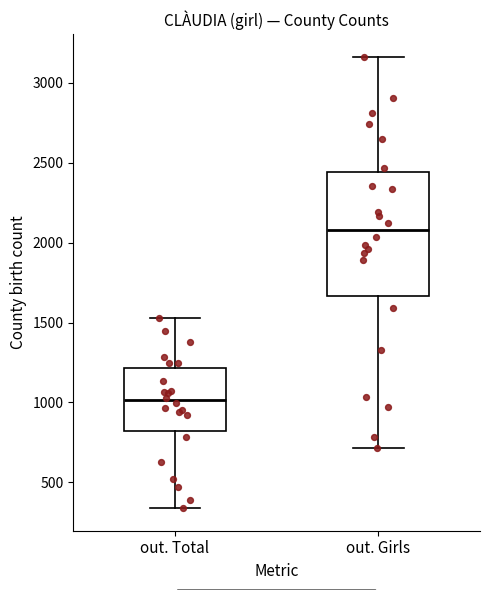

Reading left to right, transcribe this box plot: for each box, give where its median line is, the range the box spans, and where its two whiskers end, as read against the y-axis. The values are not printed on the chart, so give them approximately, as read against the axis.

out. Total: median 1000, box 800 to 1200, whiskers 350 to 1550
out. Girls: median 2100, box 1650 to 2450, whiskers 700 to 3150